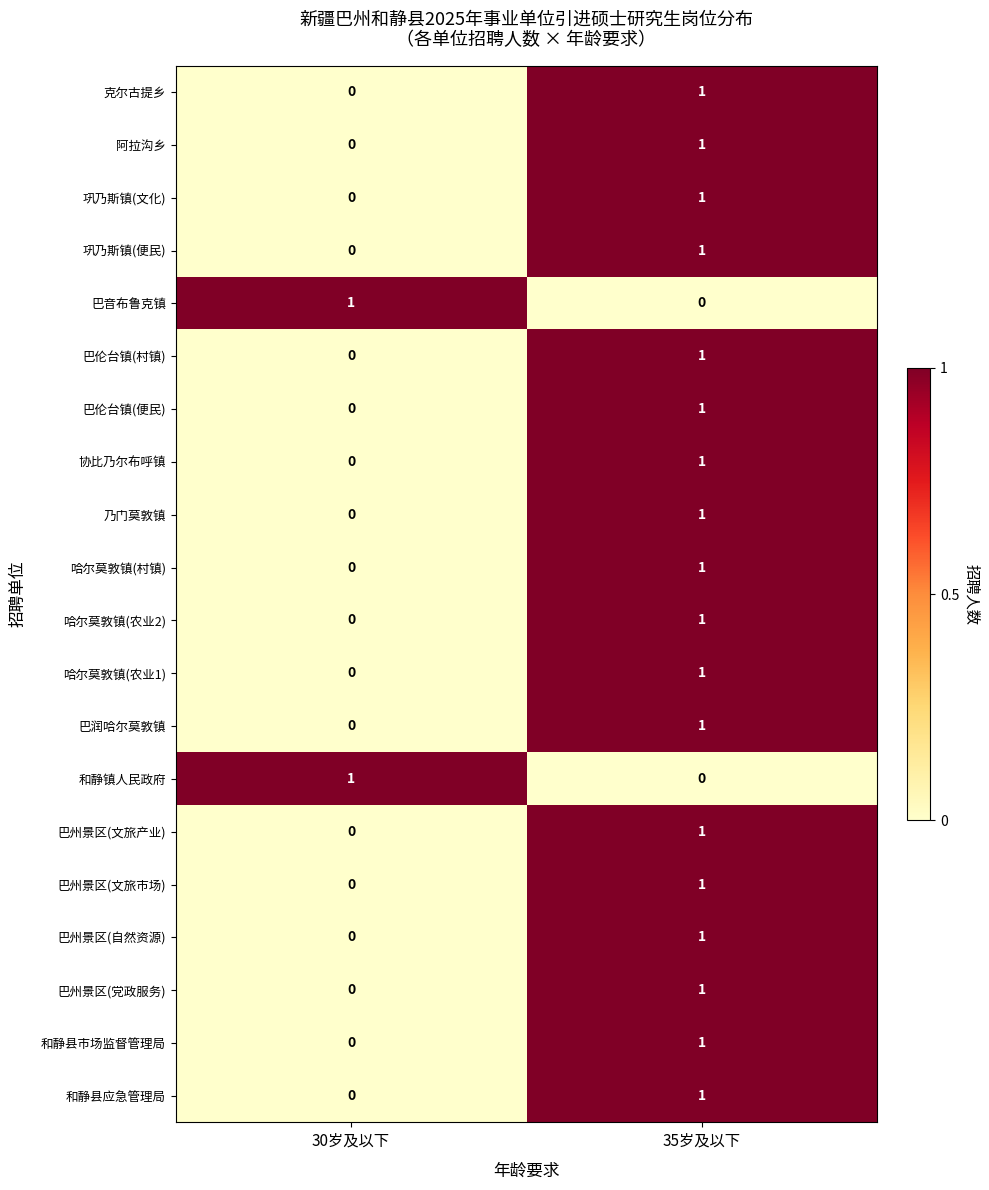

Which category has the lowest value in the 哈尔莫敦镇(农业2) series?

30岁及以下